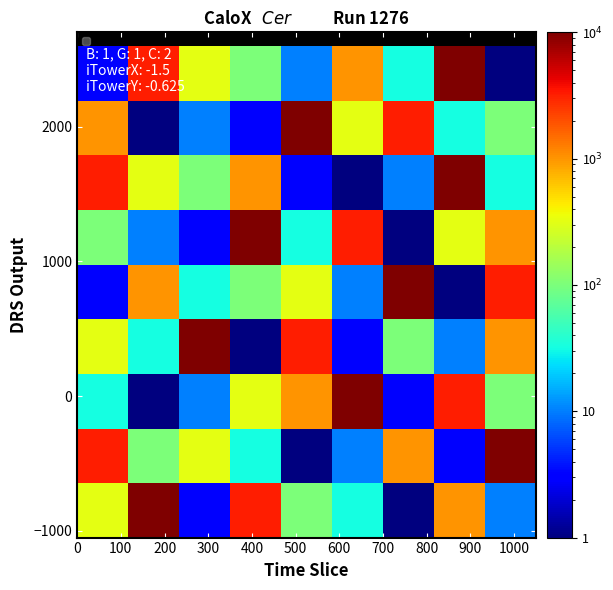

Count the number of data series in this chart.

9